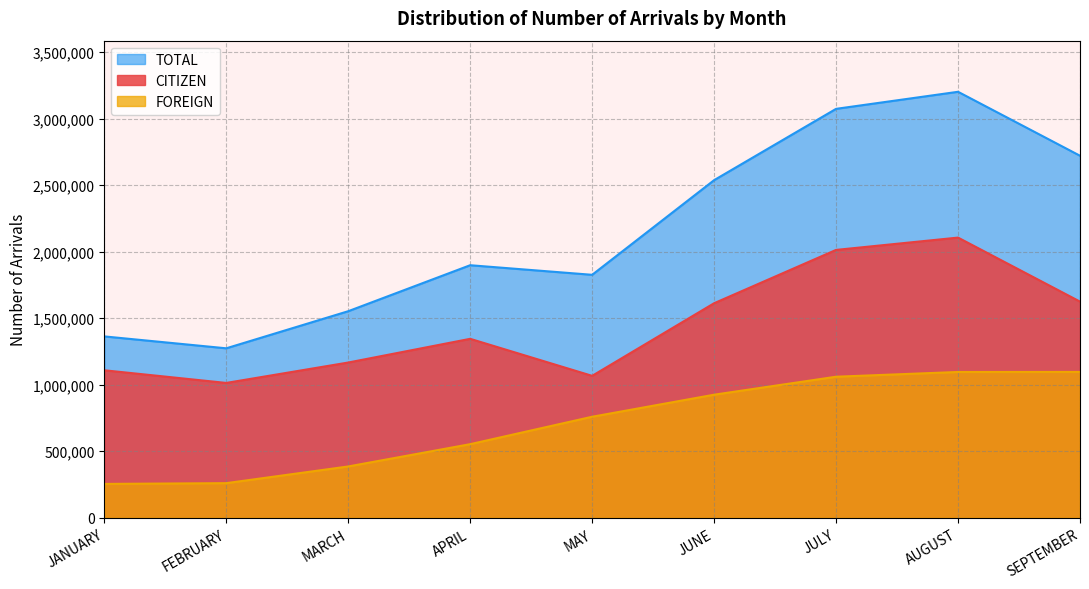

True or false: FOREIGN and TOTAL intersect in this chart.

False